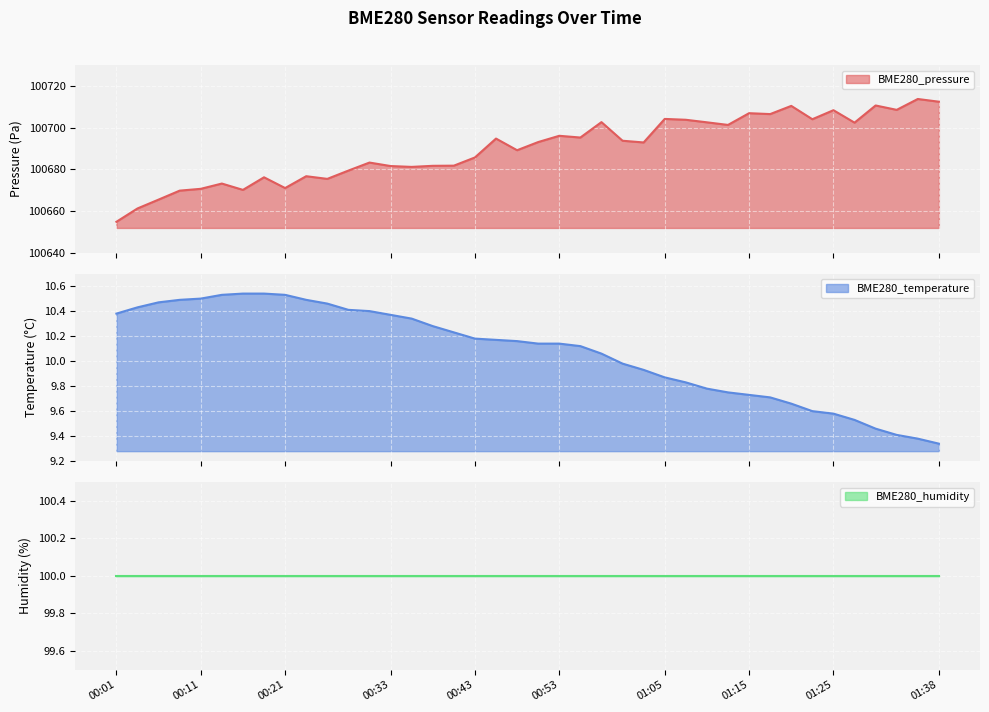

What is the spread (max minus min) of values at 01:10?

100692.7